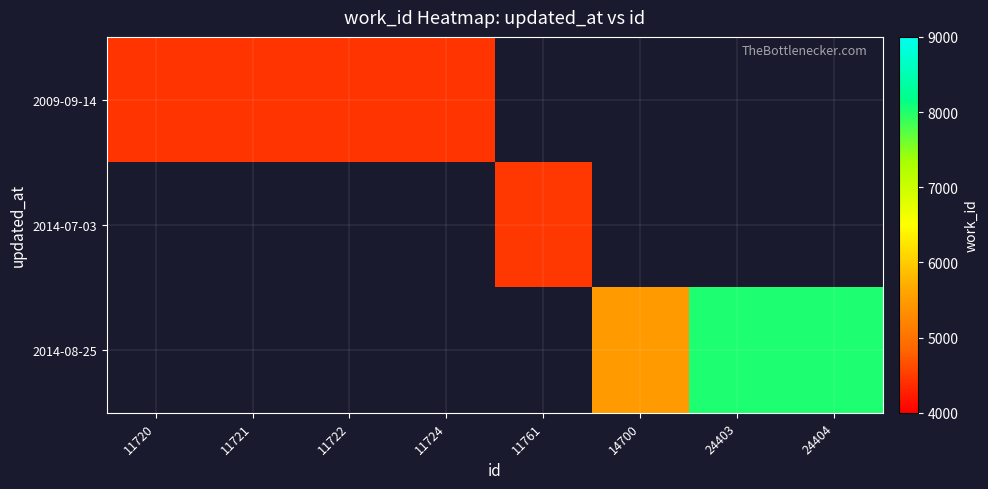

List the labels in order of 2009-09-14 value, largest first.

11720, 11721, 11722, 11724, 11761, 14700, 24403, 24404